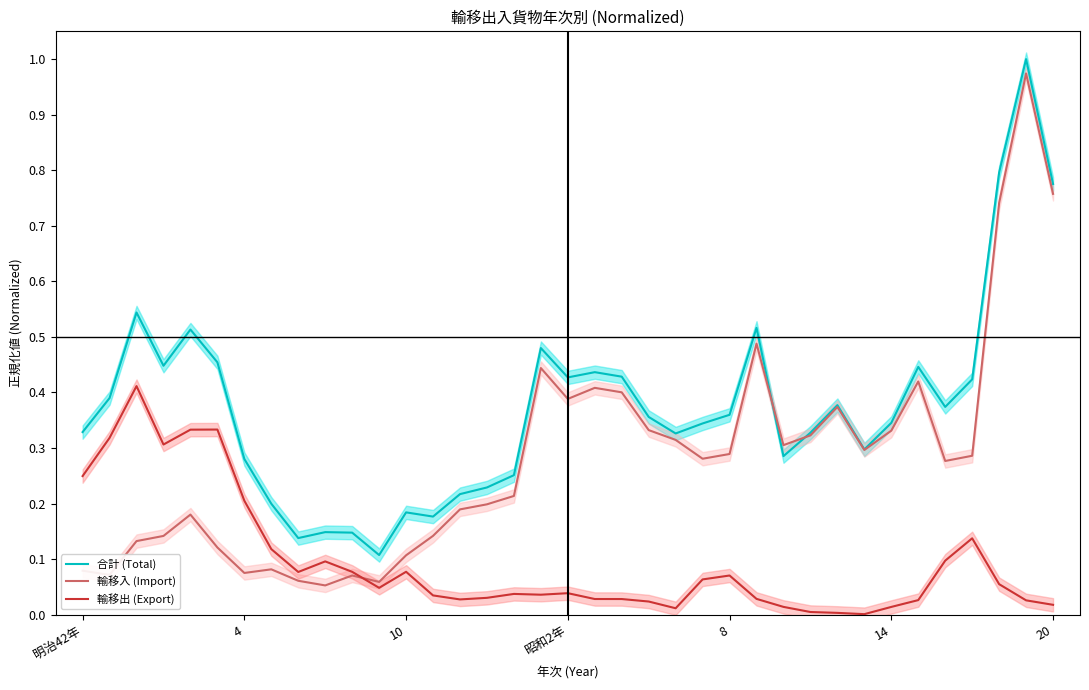

Count the number of data series in this chart.

3